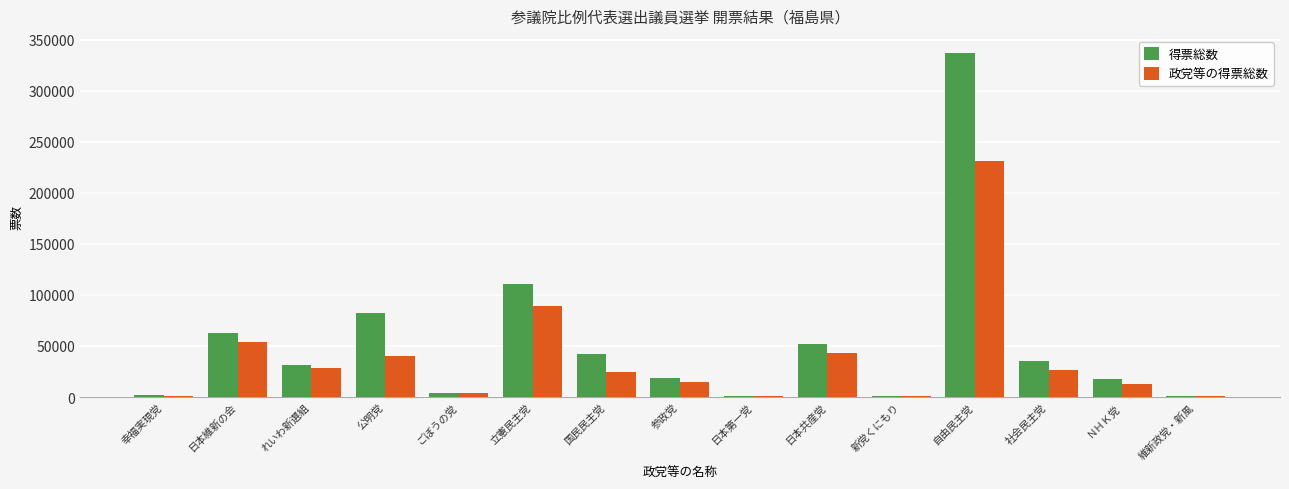

How many data points in 政党等の得票総数 are above 24883?

8